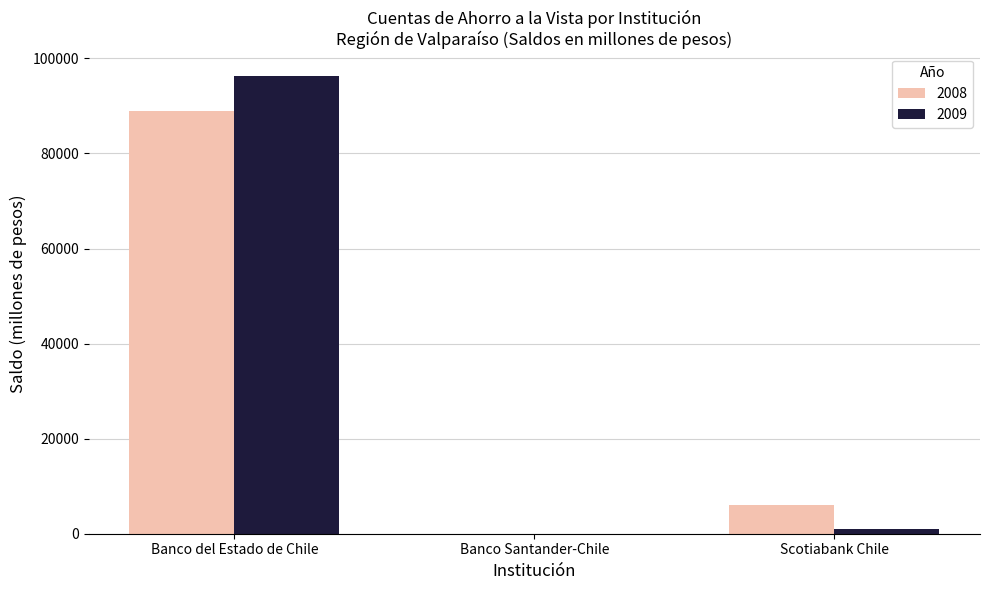

Is the value of 2008 at Scotiabank Chile greater than the value of 2009 at Scotiabank Chile?

Yes